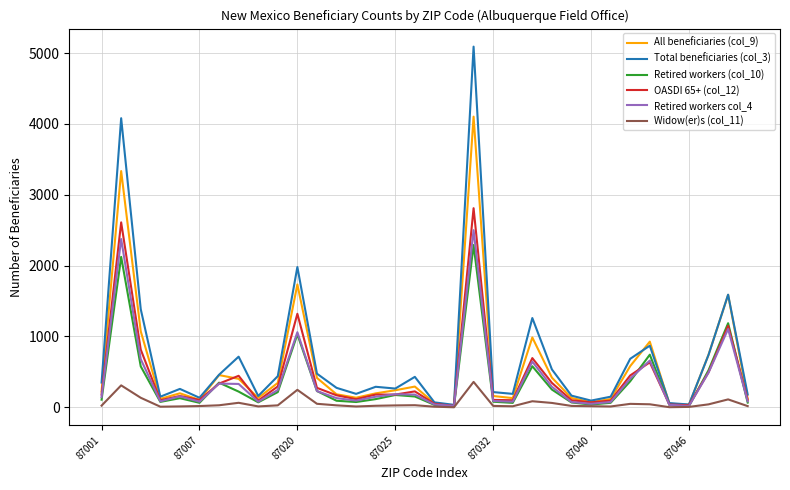

What is the maximum value shown in the chart?

5090